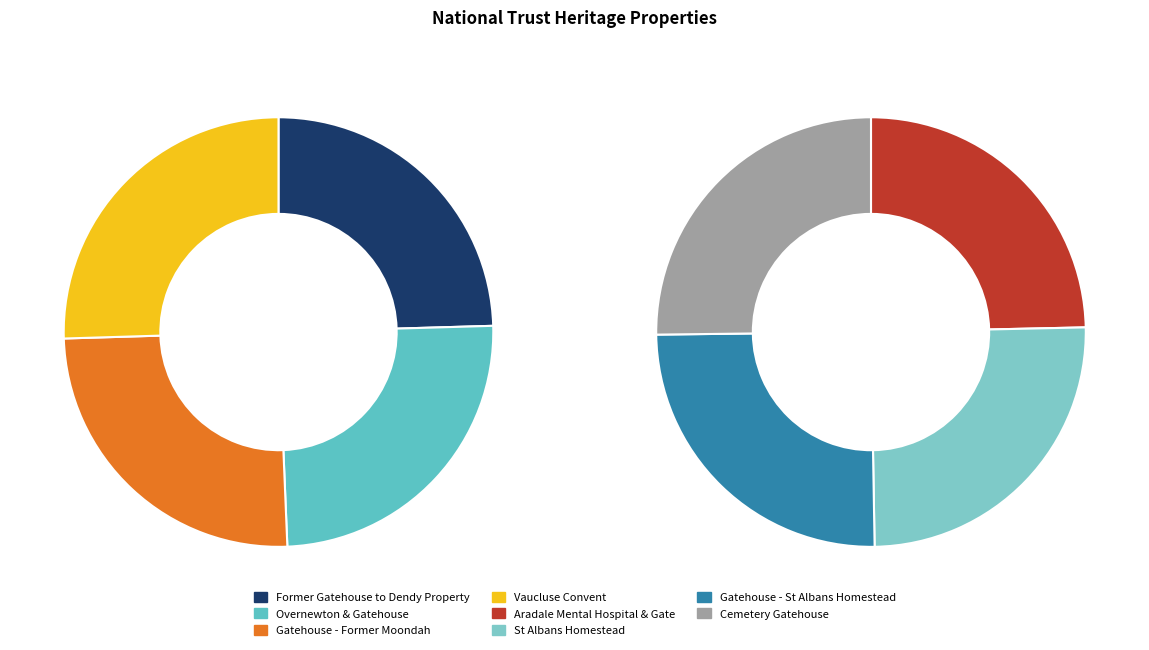

How many segments does this pie chart have?

8